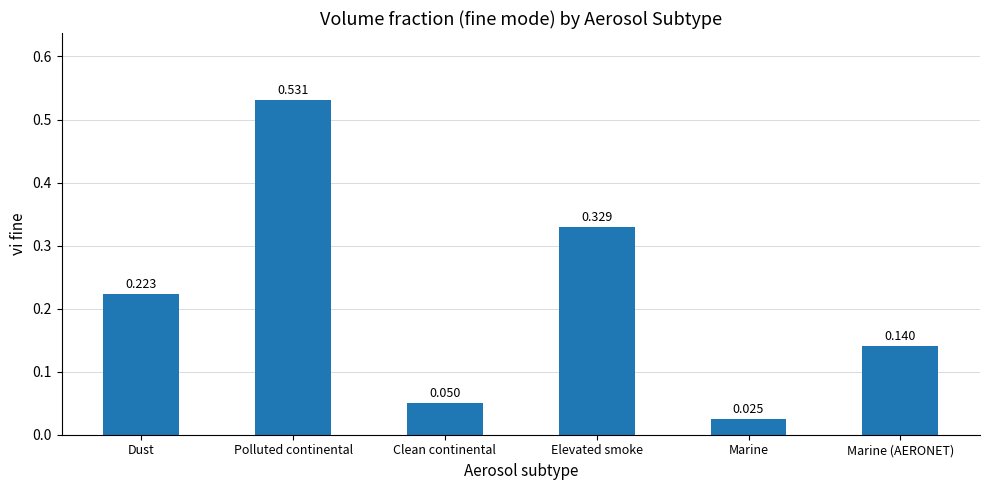

What is the label of the 3rd bar from the right?

Elevated smoke